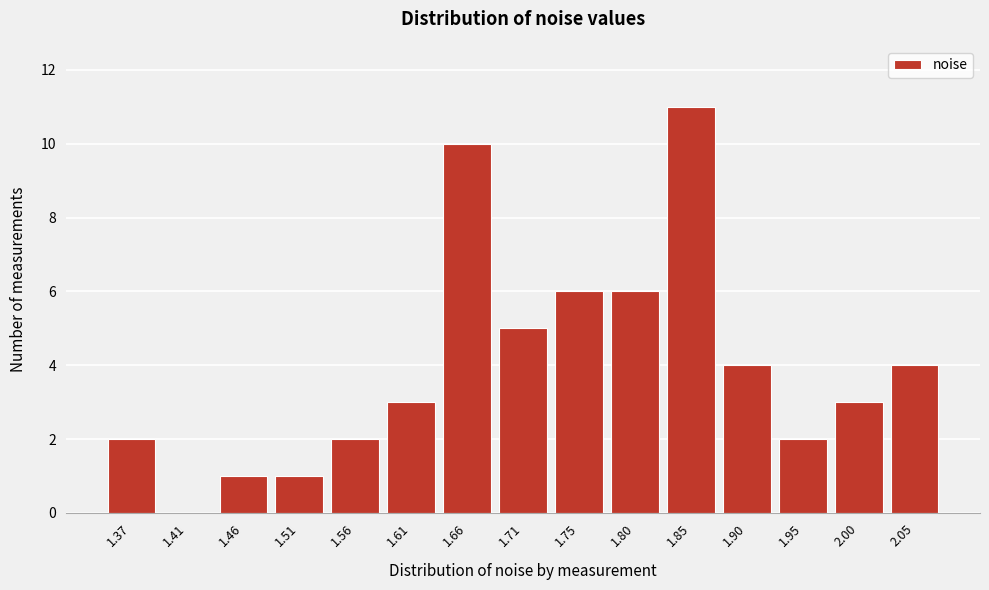

Reading right to left, extract all data points from this chart.

2.05=4	2.00=3	1.95=2	1.90=4	1.85=11	1.80=6	1.75=6	1.71=5	1.66=10	1.61=3	1.56=2	1.51=1	1.46=1	1.41=0	1.37=2